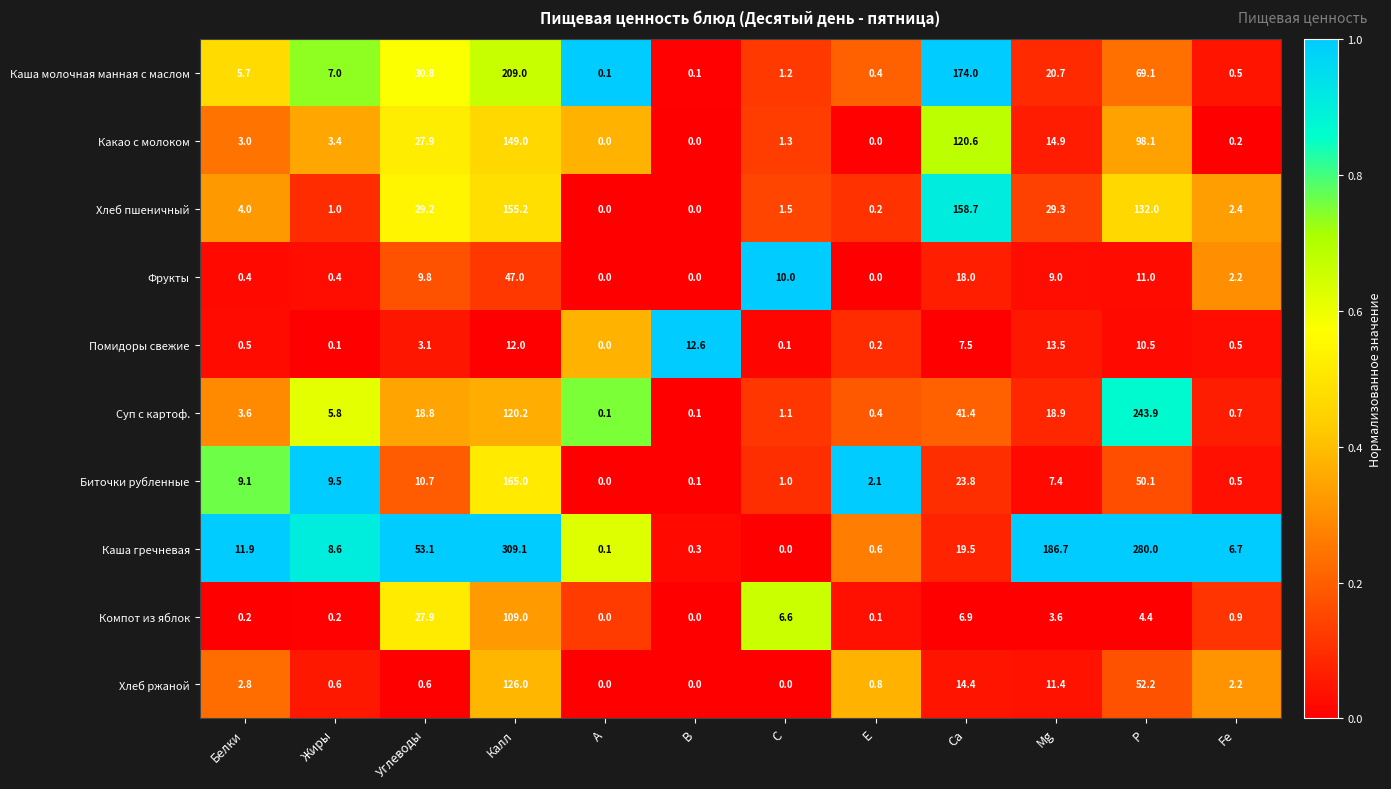

What is the difference between the highest and lowest values at Углеводы?

52.5